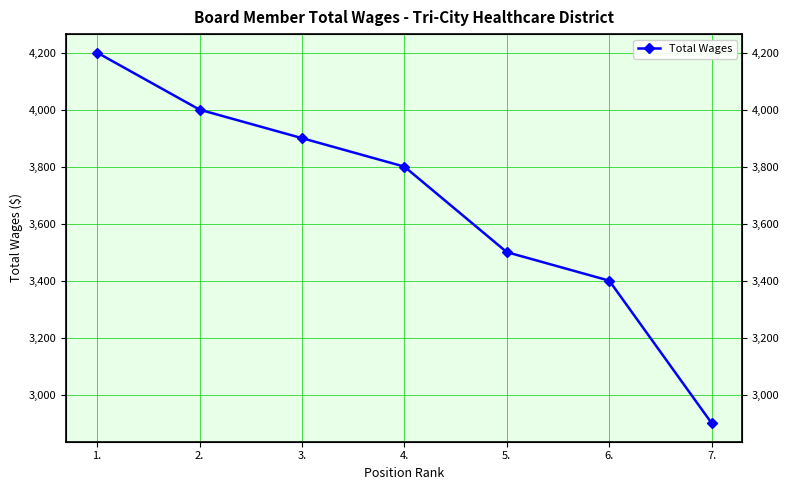

What is the smallest value displayed?

2900